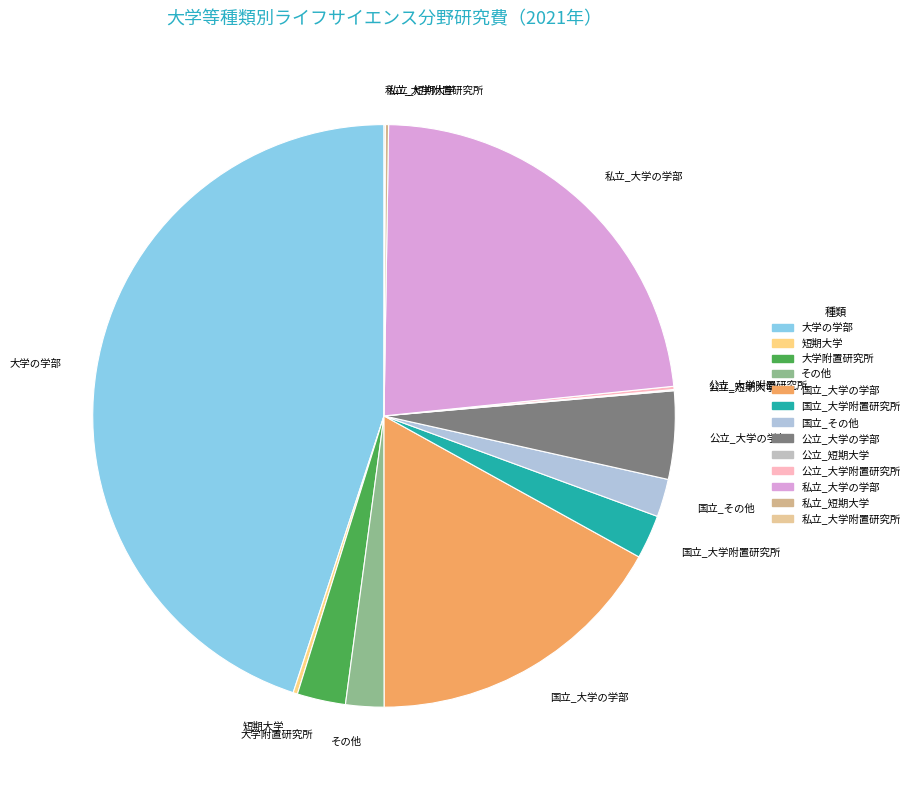

Combined, do 大学の学部 and その他 account for over 50%?

No